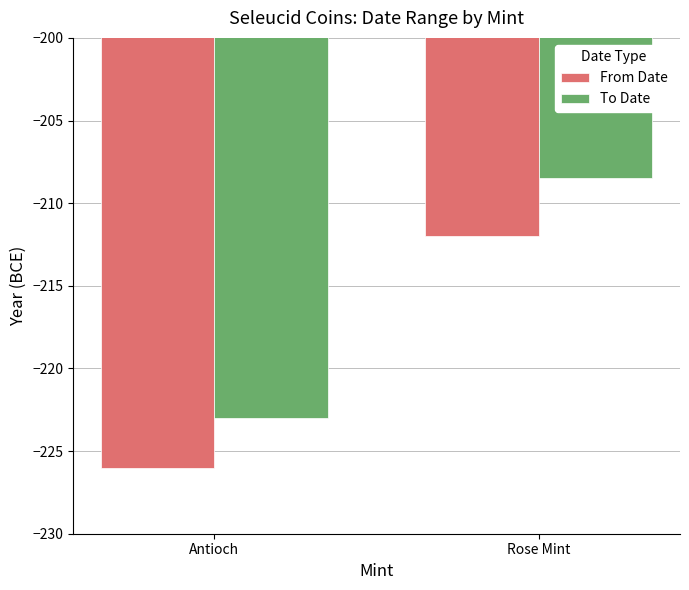

Rank the series at Rose Mint from highest to lowest value.

To Date, From Date